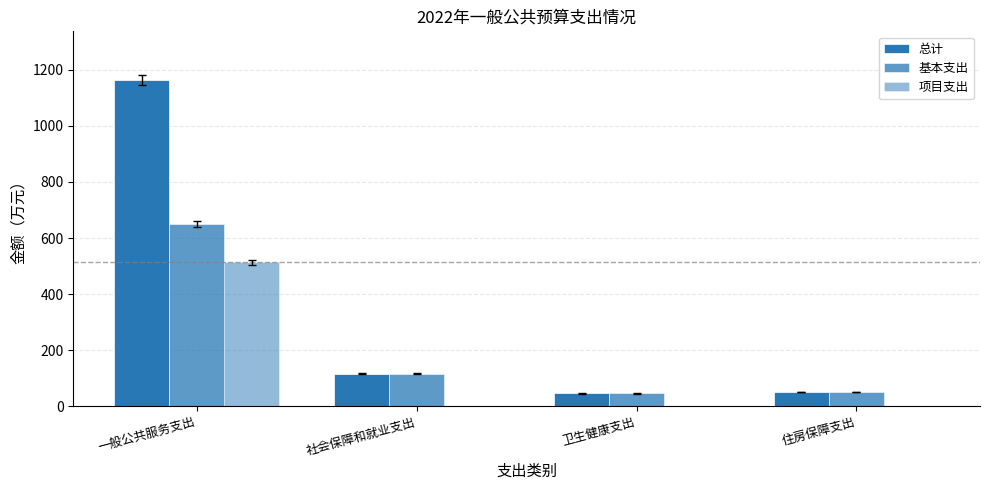

True or false: 基本支出 has a value of 23.4 at 卫生健康支出.

False